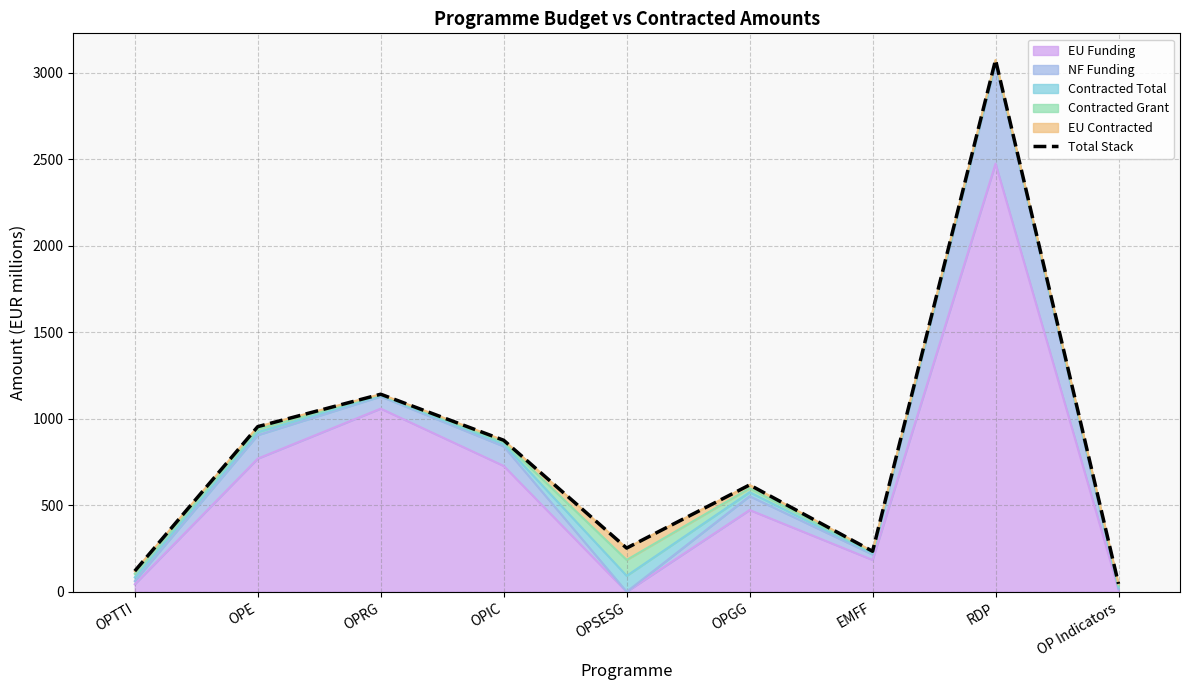

What is the approximate value of EU Funding at OPE?

769.4